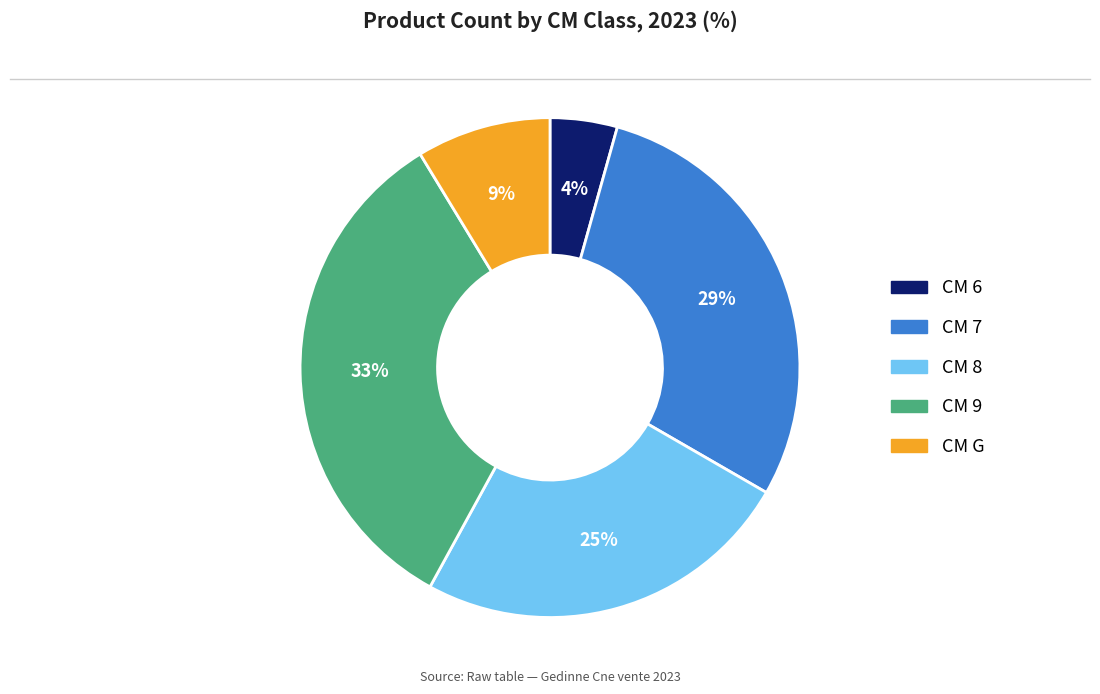

Is there a majority slice in this chart?

No